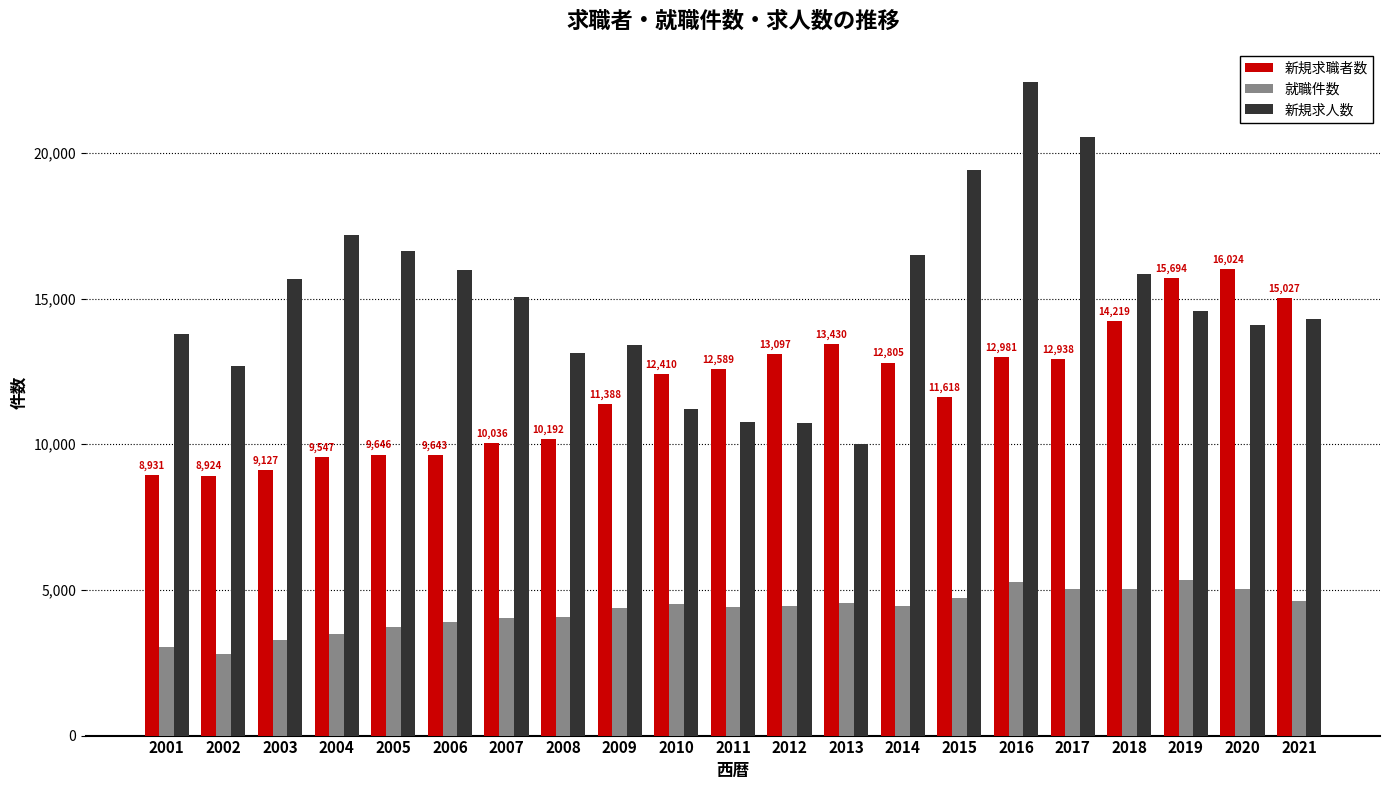

True or false: 新規求人数 has a value of 28528 at 2014.

False